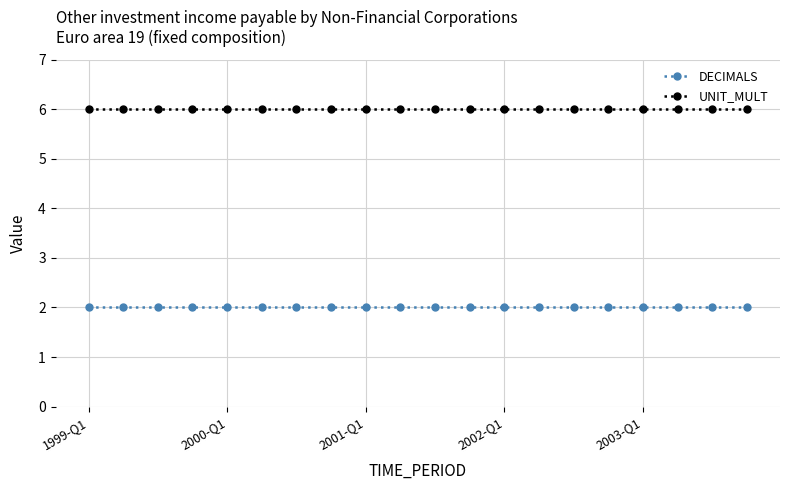

What is the maximum value for UNIT_MULT?

6